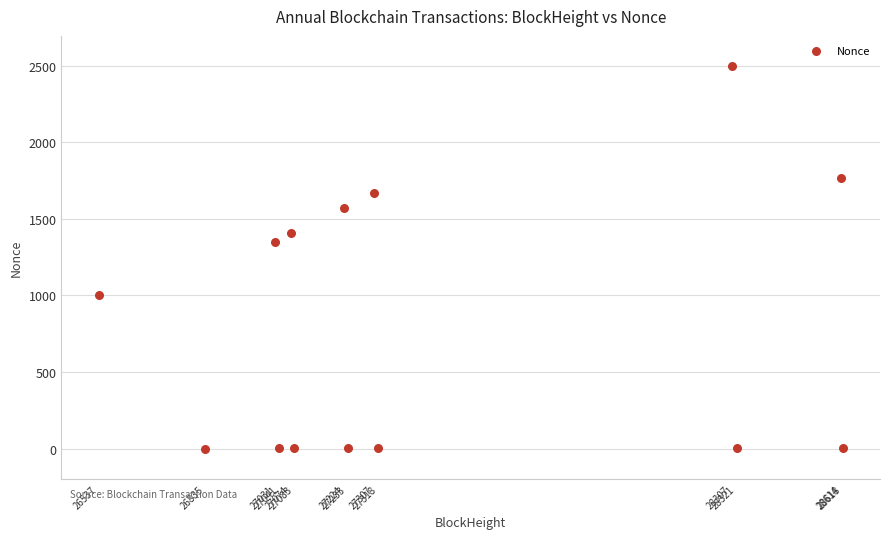

What Y value in the scatter plot is closest to 1247?

1349